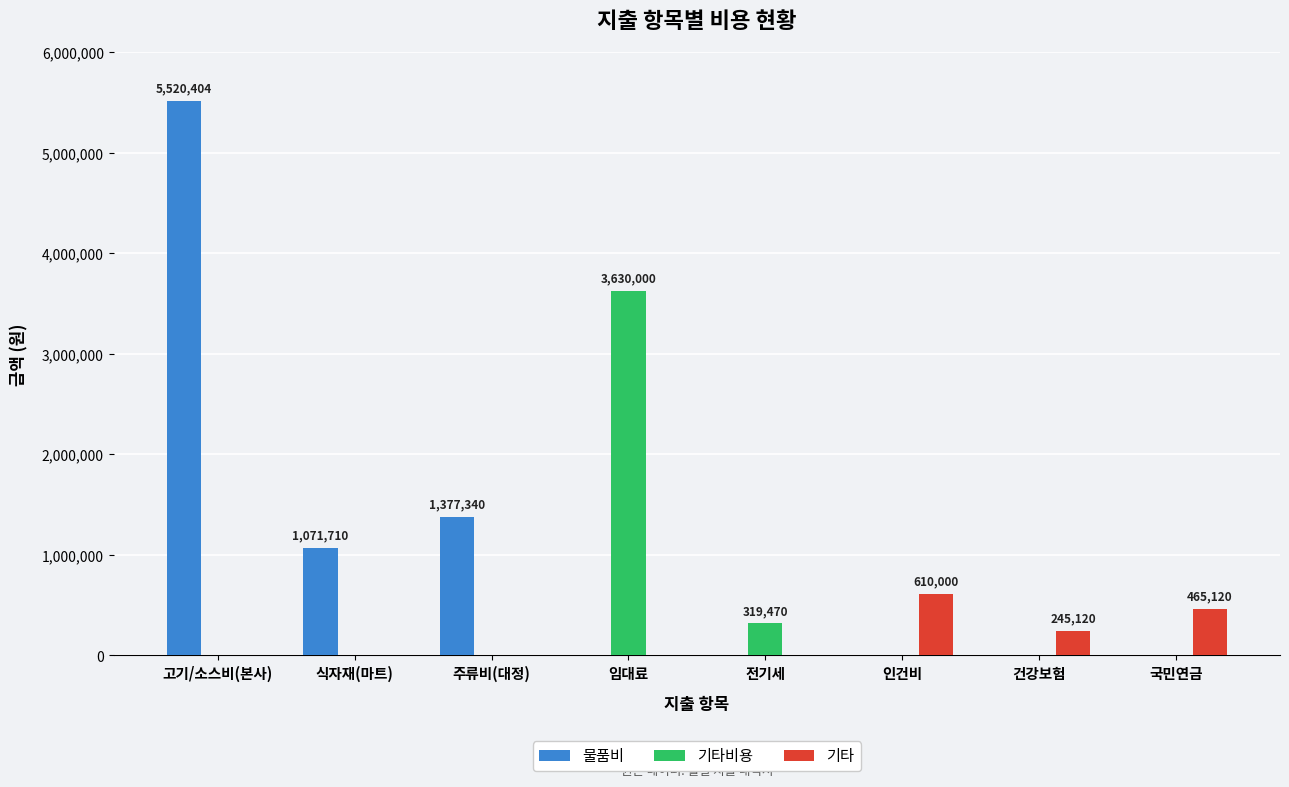

How many groups of bars are there?

8